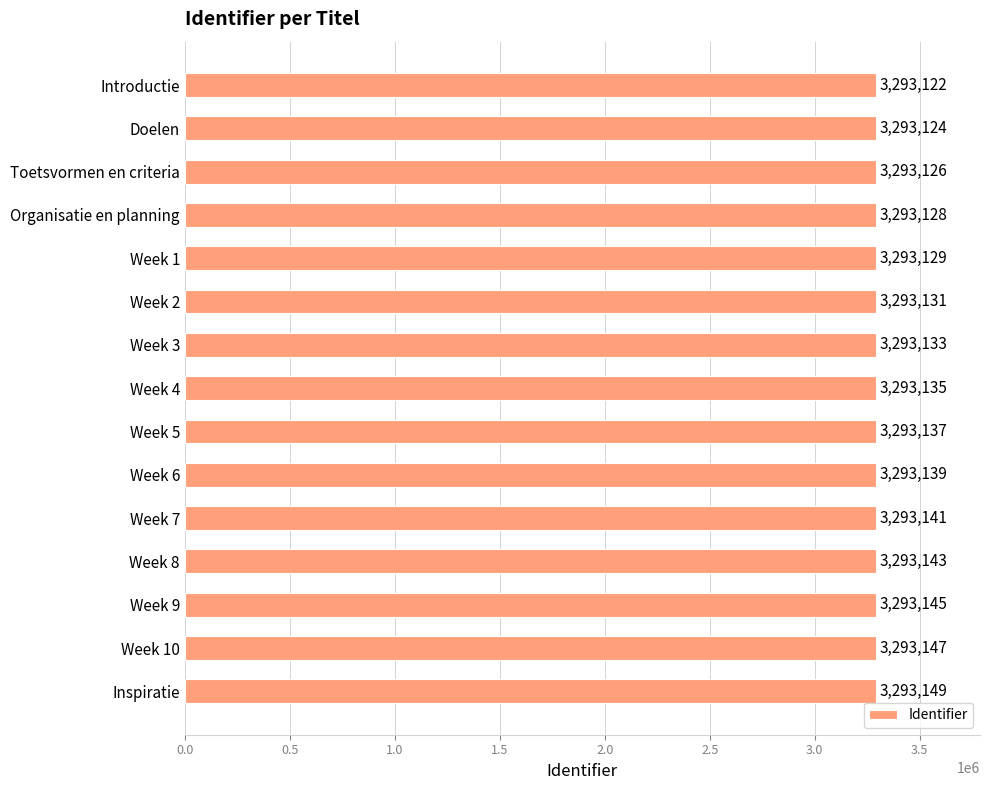

Rank the categories by value from highest to lowest.

Inspiratie, Week 10, Week 9, Week 8, Week 7, Week 6, Week 5, Week 4, Week 3, Week 2, Week 1, Organisatie en planning, Toetsvormen en criteria, Doelen, Introductie